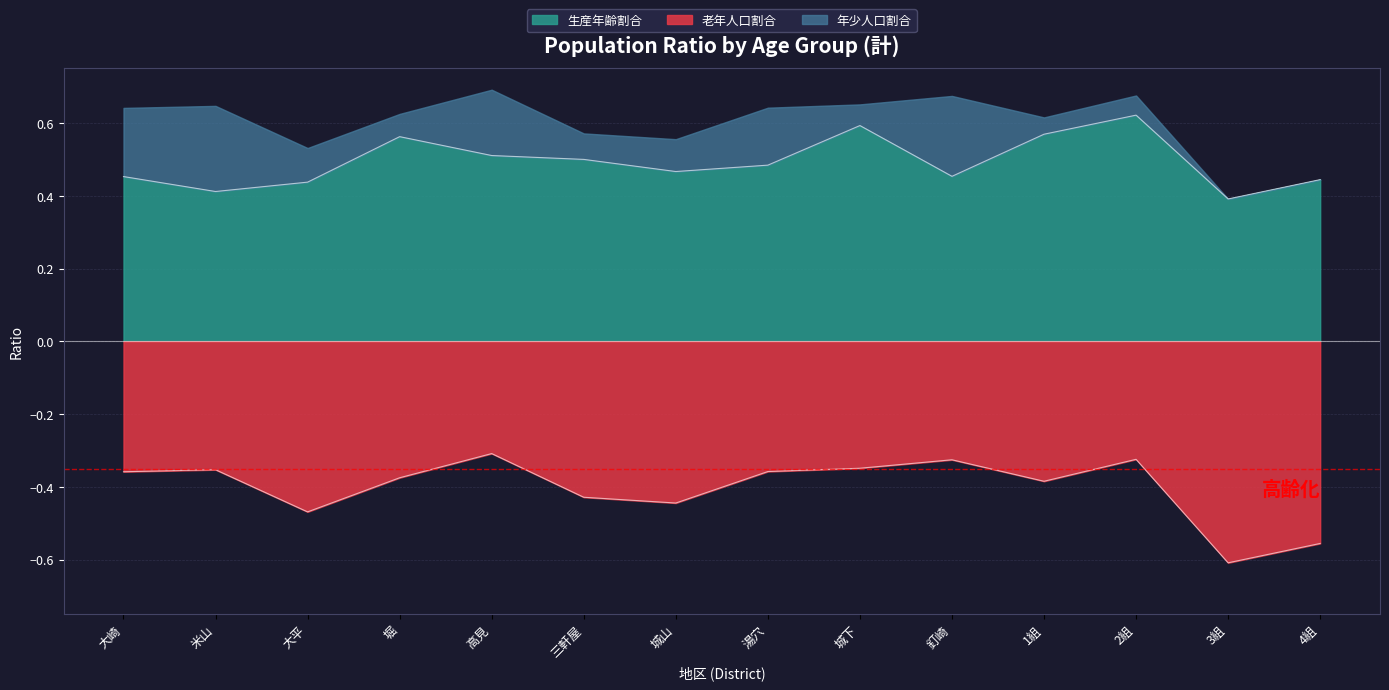

What is the label of the 4th point from the right?

1組